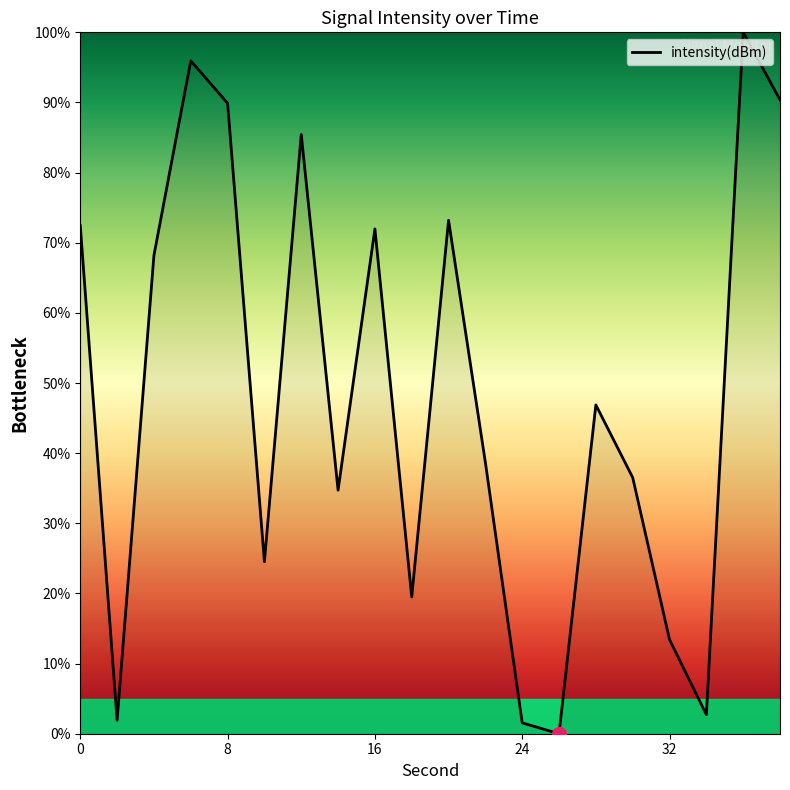

What is the greatest value displayed?

100.0